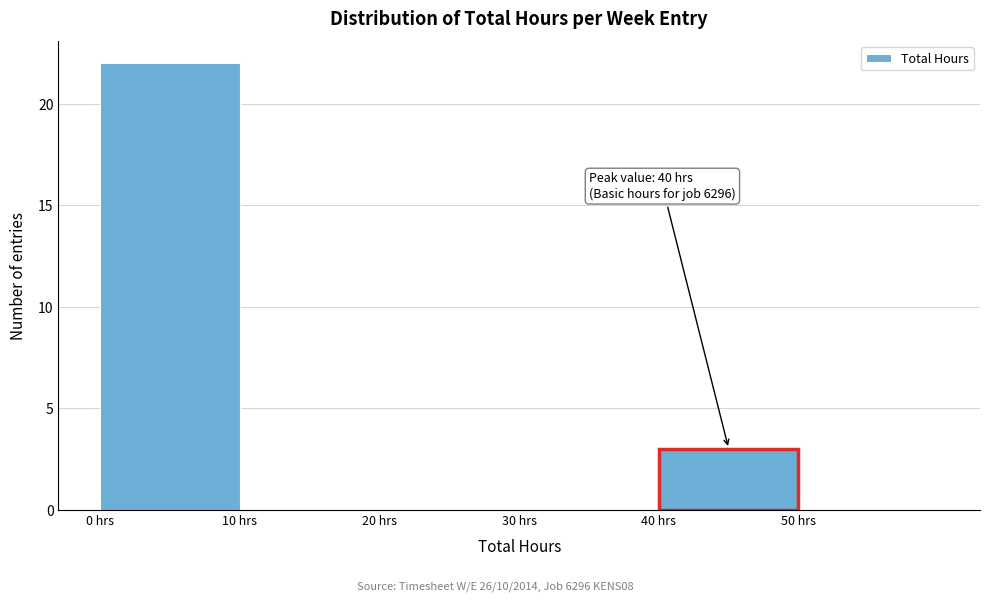

Reading left to right, what are all the values shown in this chart?

0 hrs=22	10 hrs=0	20 hrs=0	30 hrs=0	40 hrs=3	50 hrs=0